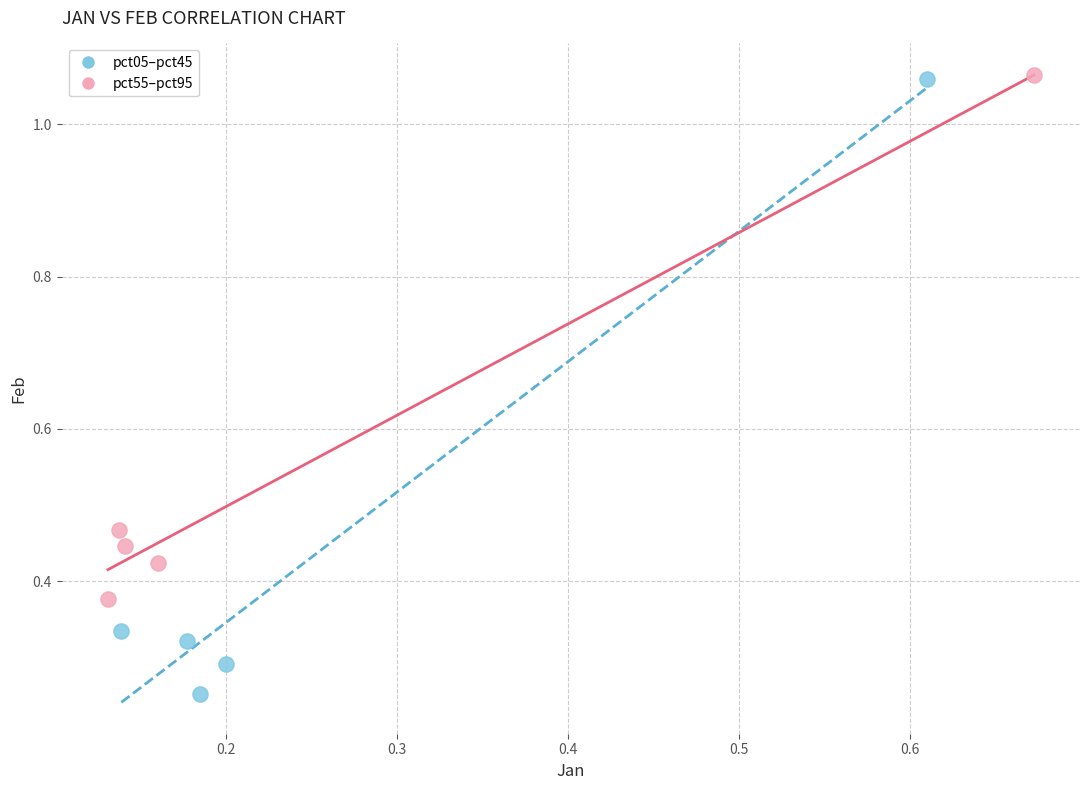

Which series has the largest Y range (max minus min)?

pct05–pct45